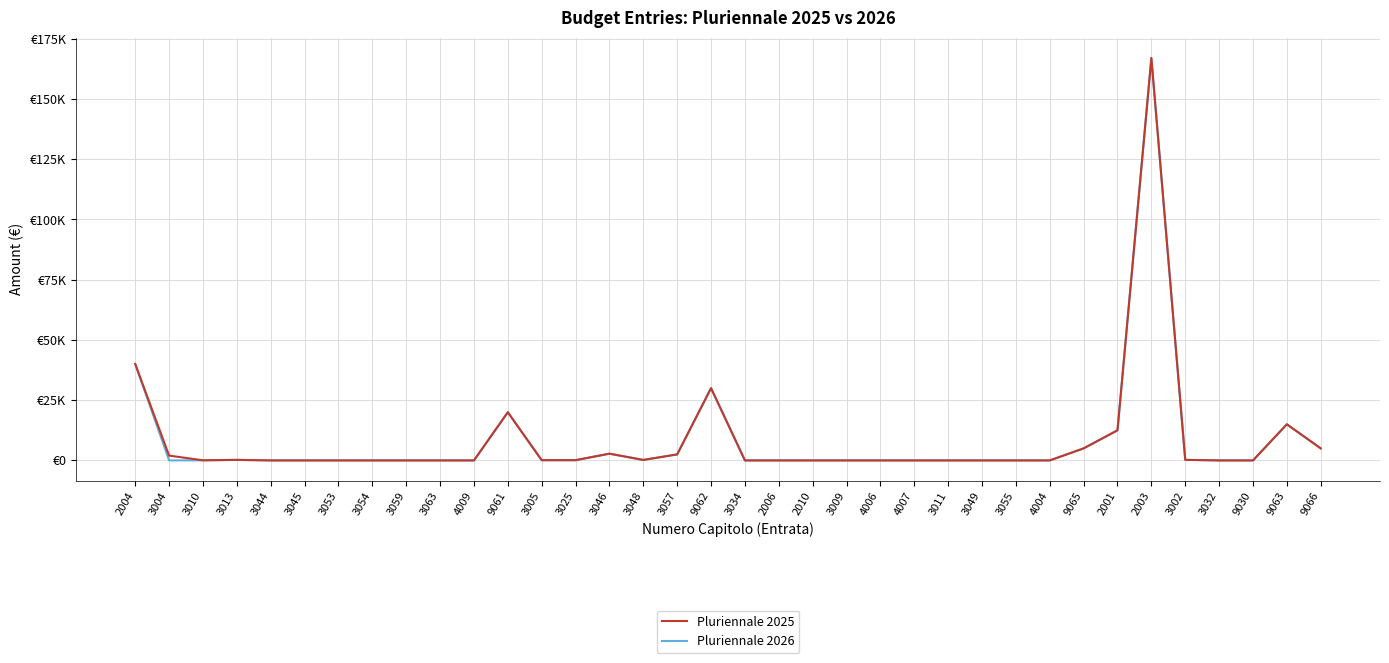

Which category has the lowest value across all series?

3044